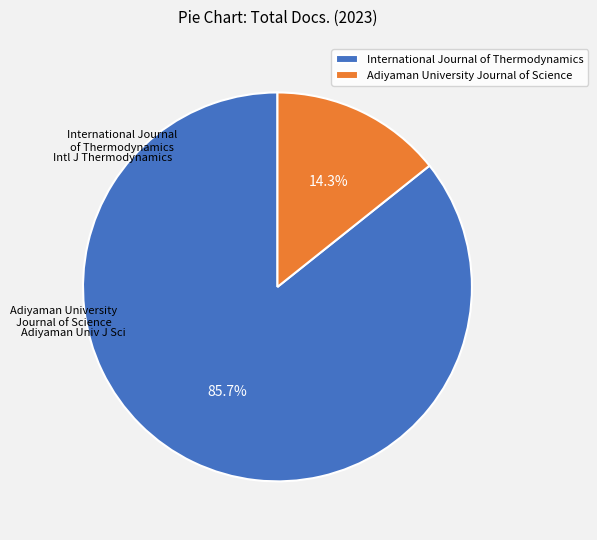

Count the number of slices in the pie.

2